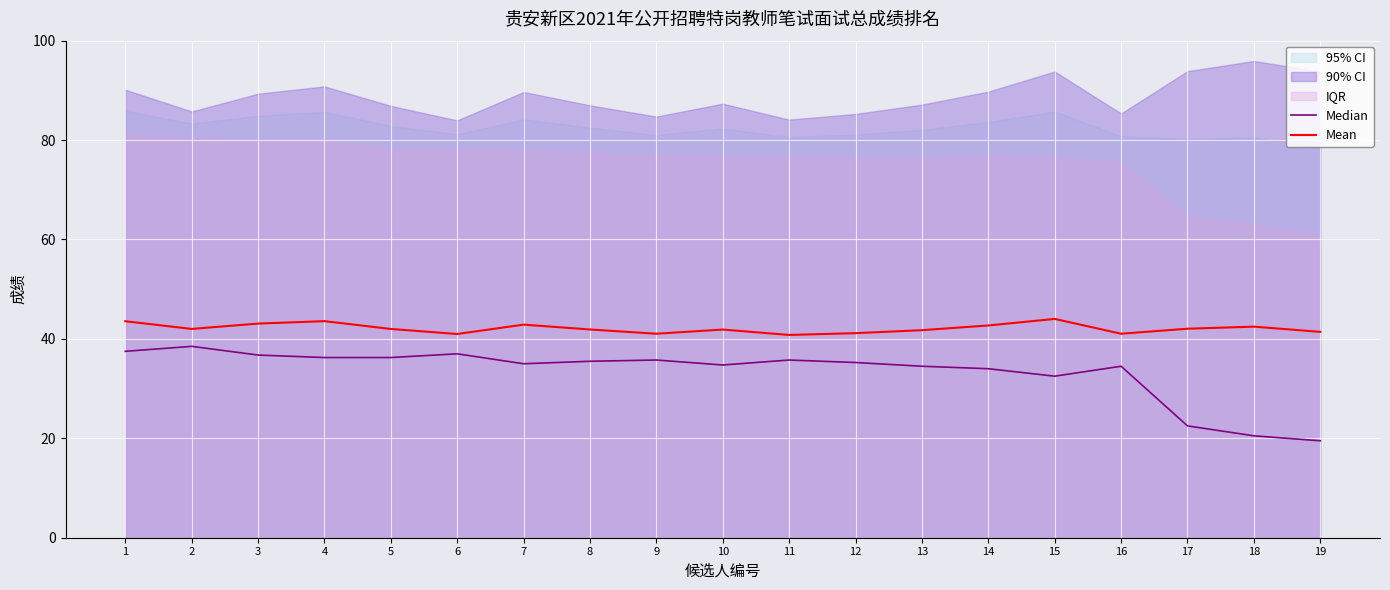

The Median series shows 34.5 at 16. True or false?

True